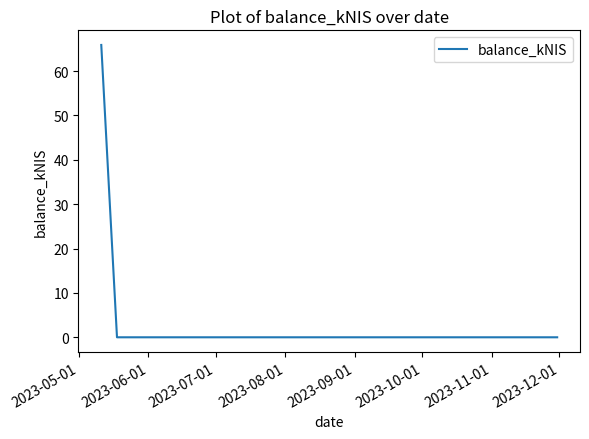

What is the difference between the maximum and minimum values?

65.9